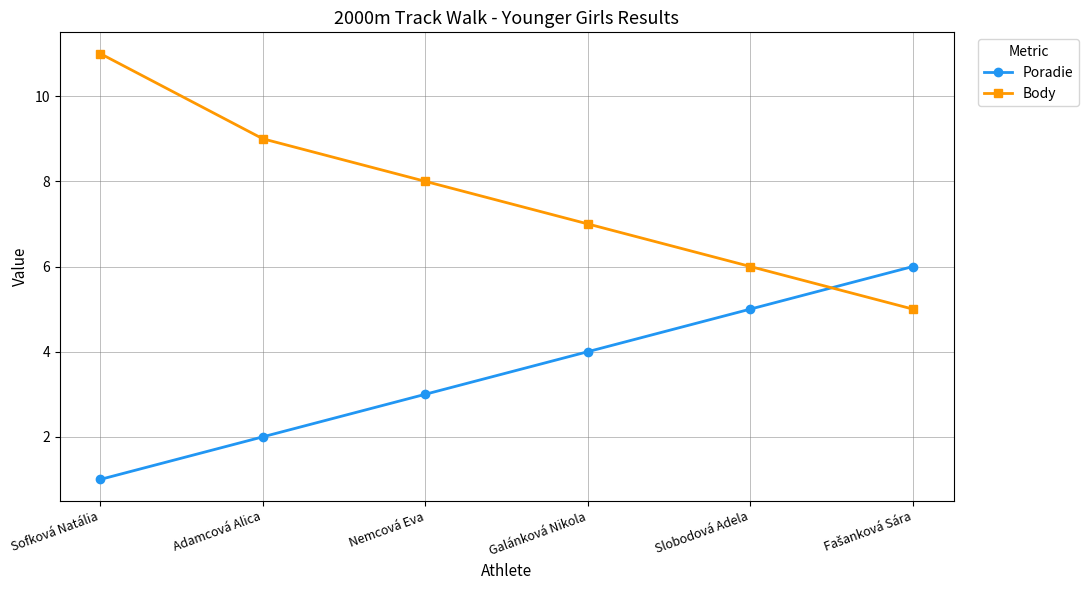

At which category is the sum across all series the highest?

Sofková Natália